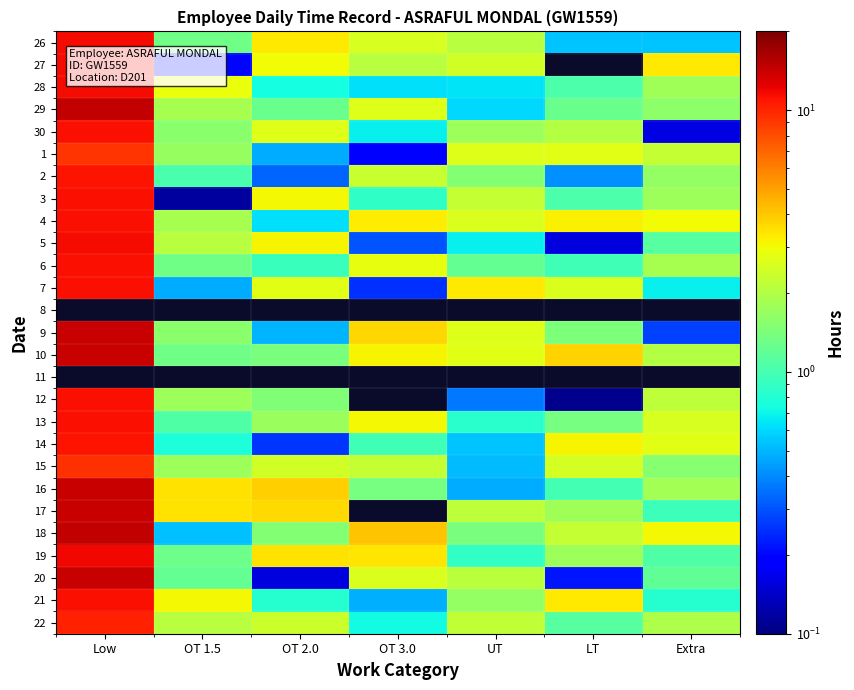

At which category does the chart reach its minimum across all series?

LT